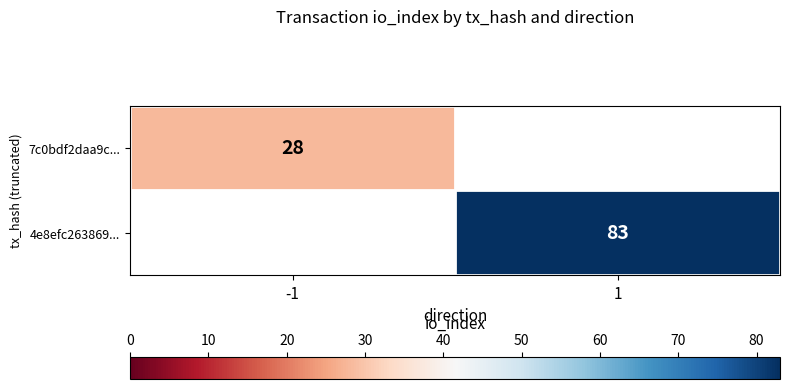

True or false: 7c0bdf2daa9c... has a value of 28 at -1.

True